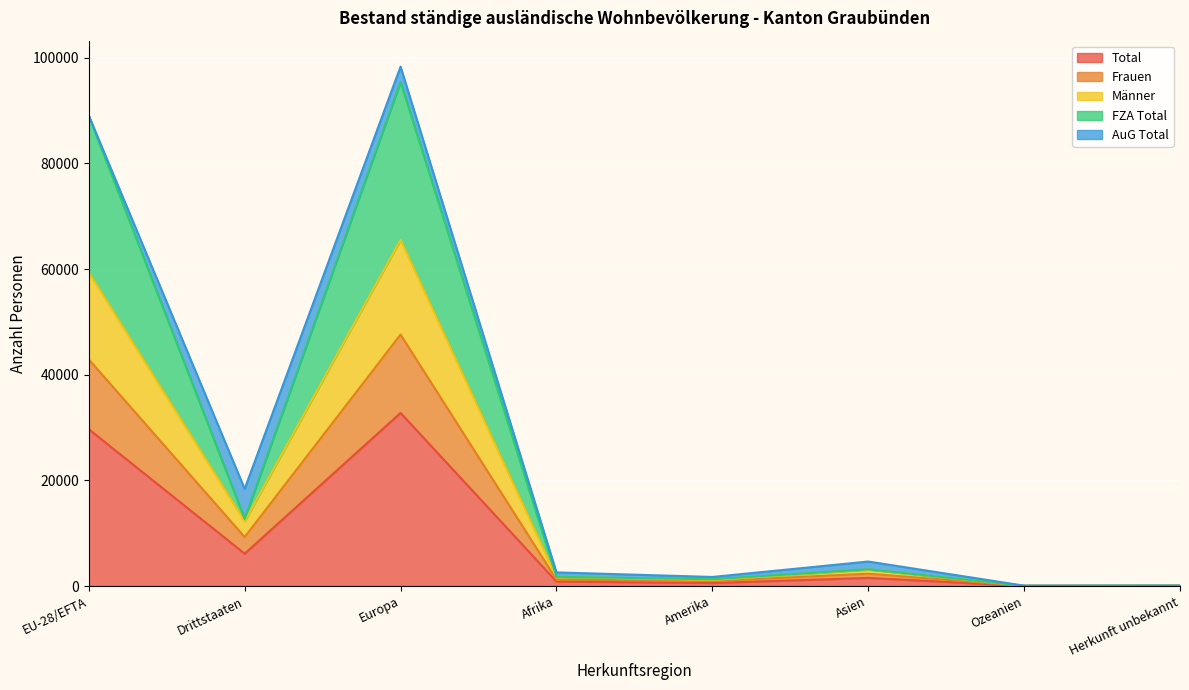

Which category has the highest value in the Total series?

Europa